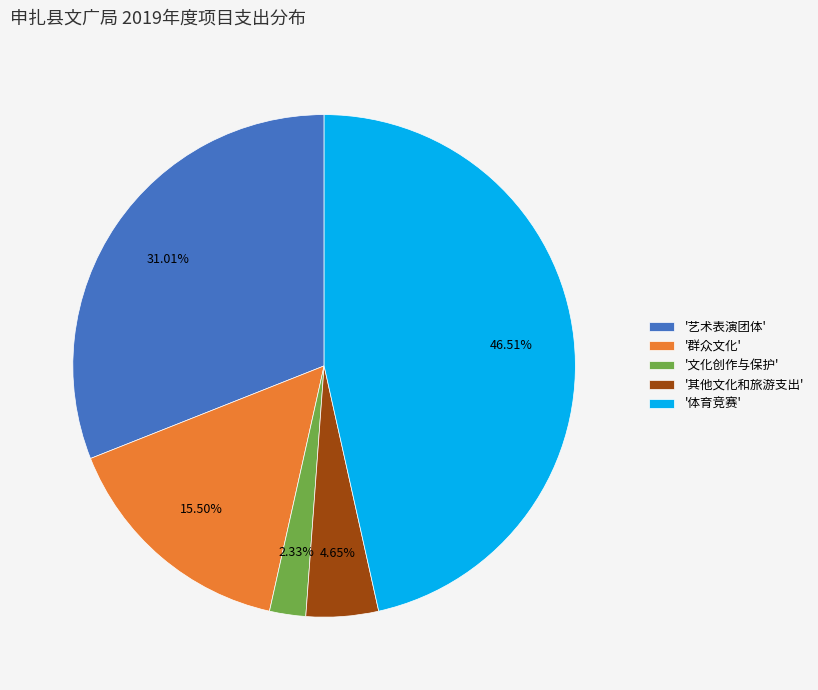

Which has a higher value, '体育竞赛' or '群众文化'?

'体育竞赛'